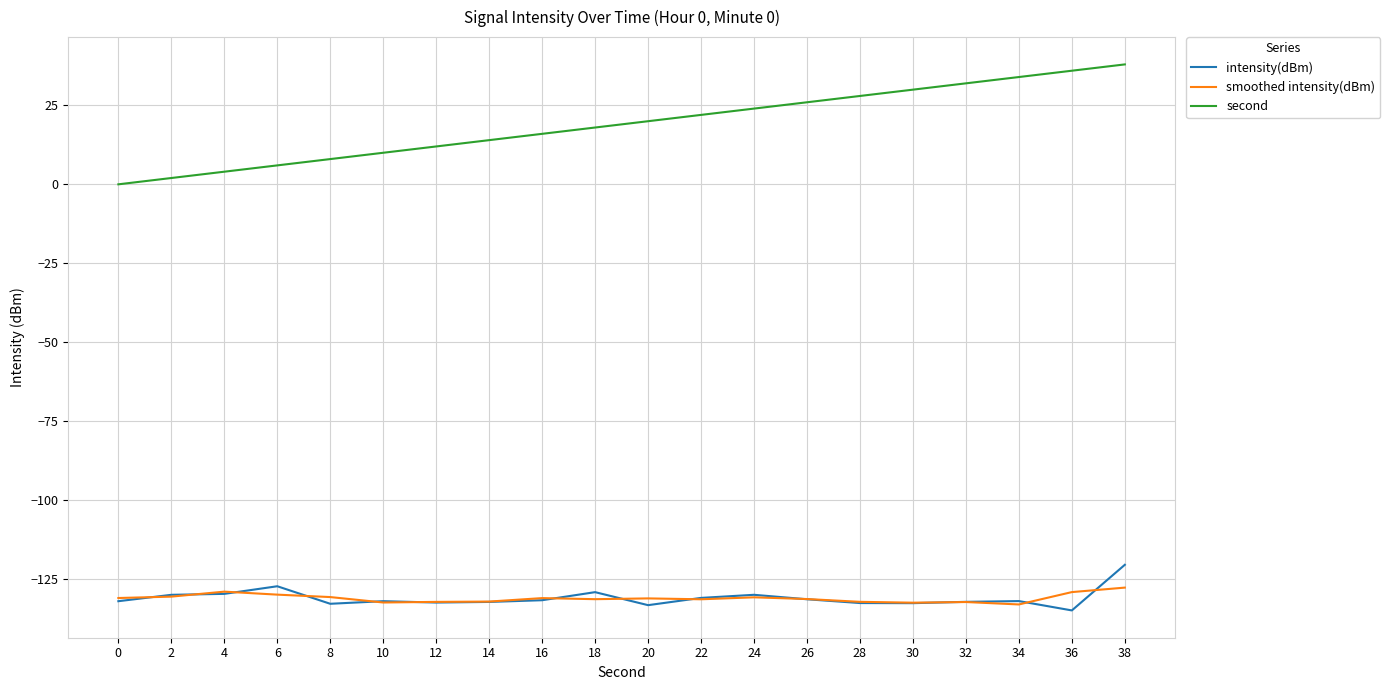

Is the value of intensity(dBm) at 36 greater than the value of second at 26?

No